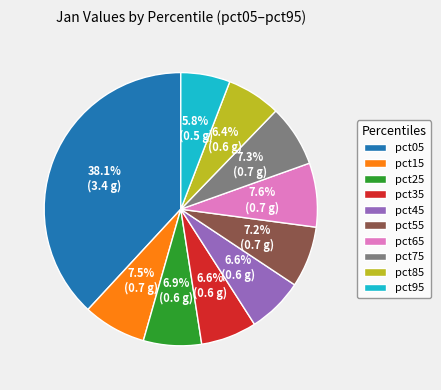

How many slices are in this pie chart?

10